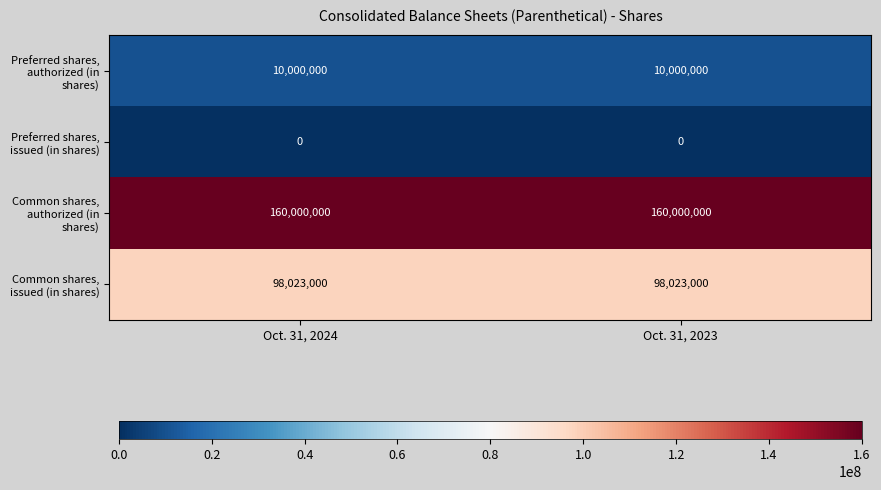

True or false: Common shares, authorized (in shares) has a value of 160000000 at Oct. 31, 2024.

True